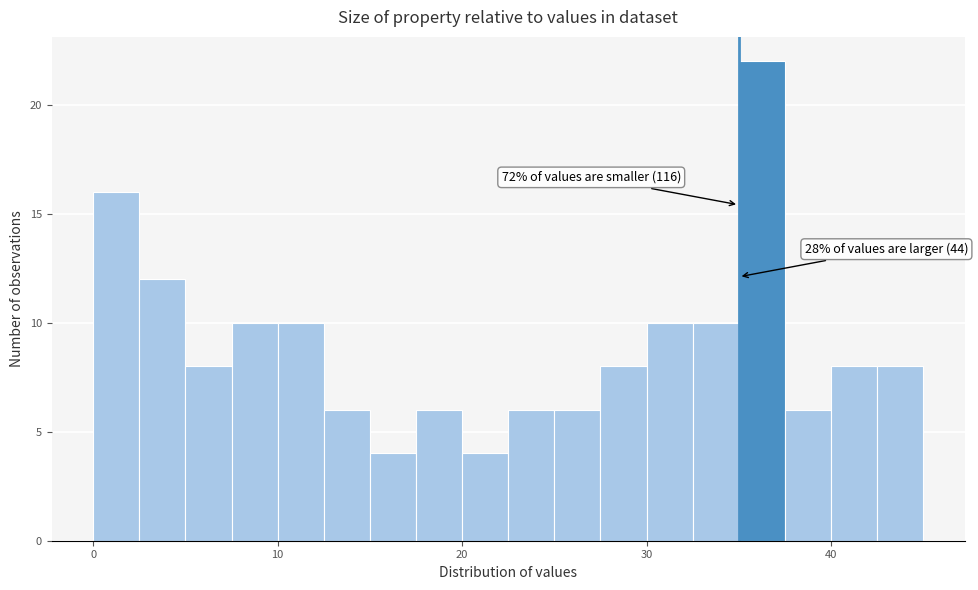

Read against the x-axis, roughly where is the centre of the tallest bar?

36